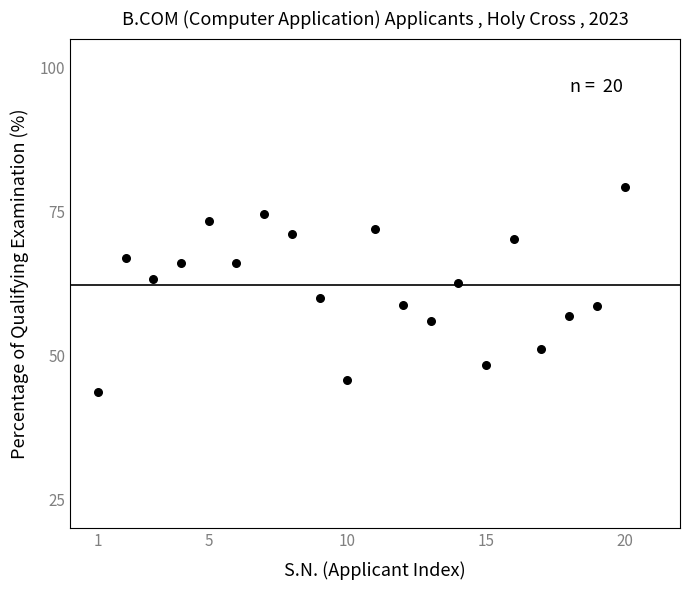

What is the range of Y values (max minus min)?

35.6